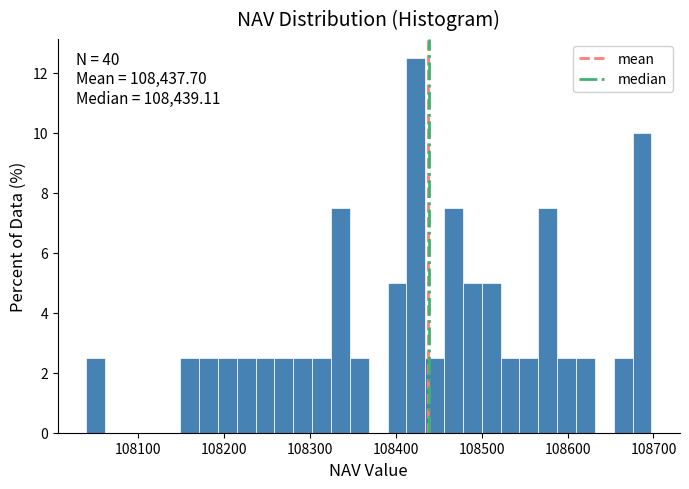

Around what value on the x-axis is the tallest bar? Give the approximate position of its centre, as read against the axis.

108420